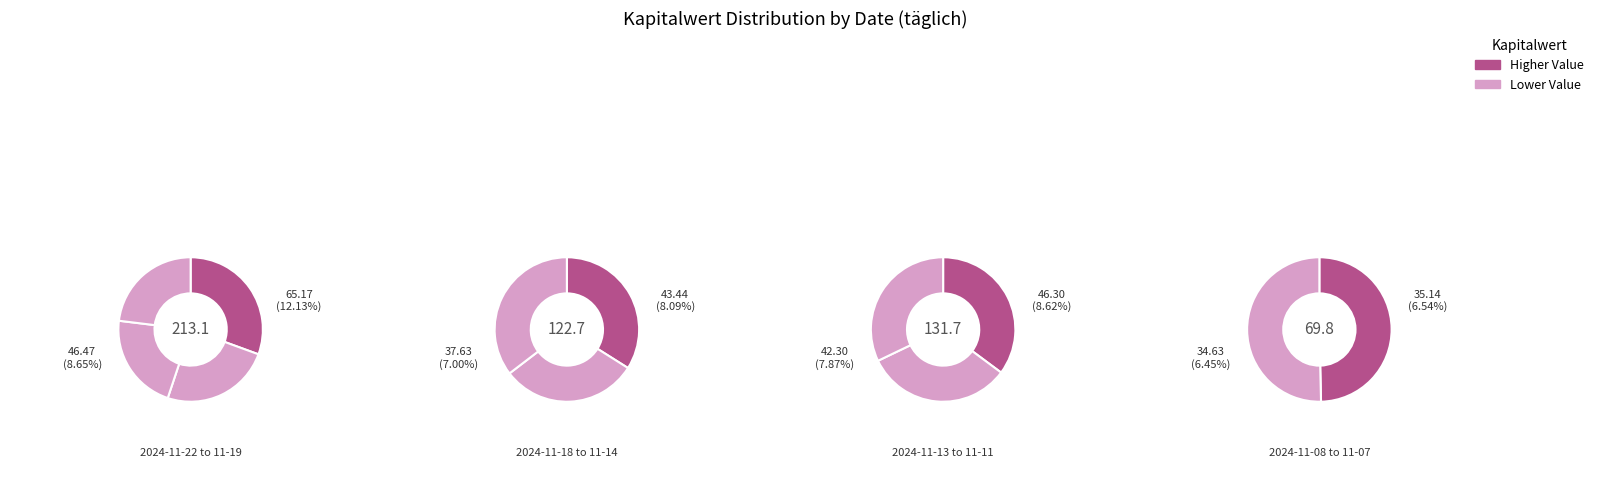

Does 2024-11-18 account for over 50% of the chart?

No